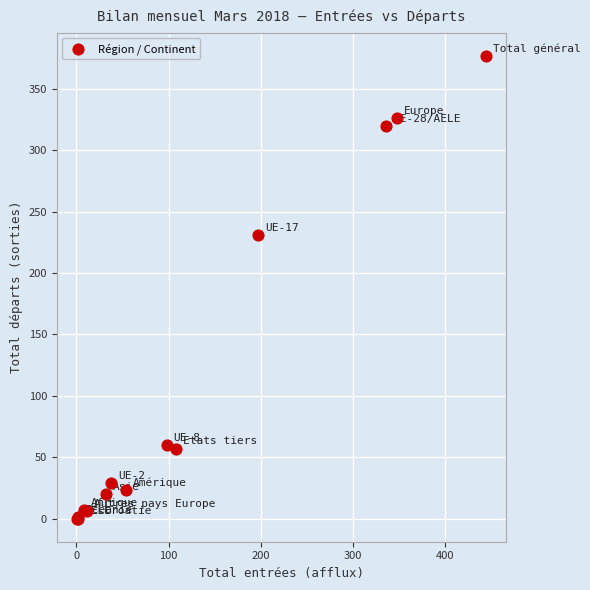

What Y value in the scatter plot is closest to 188?

231